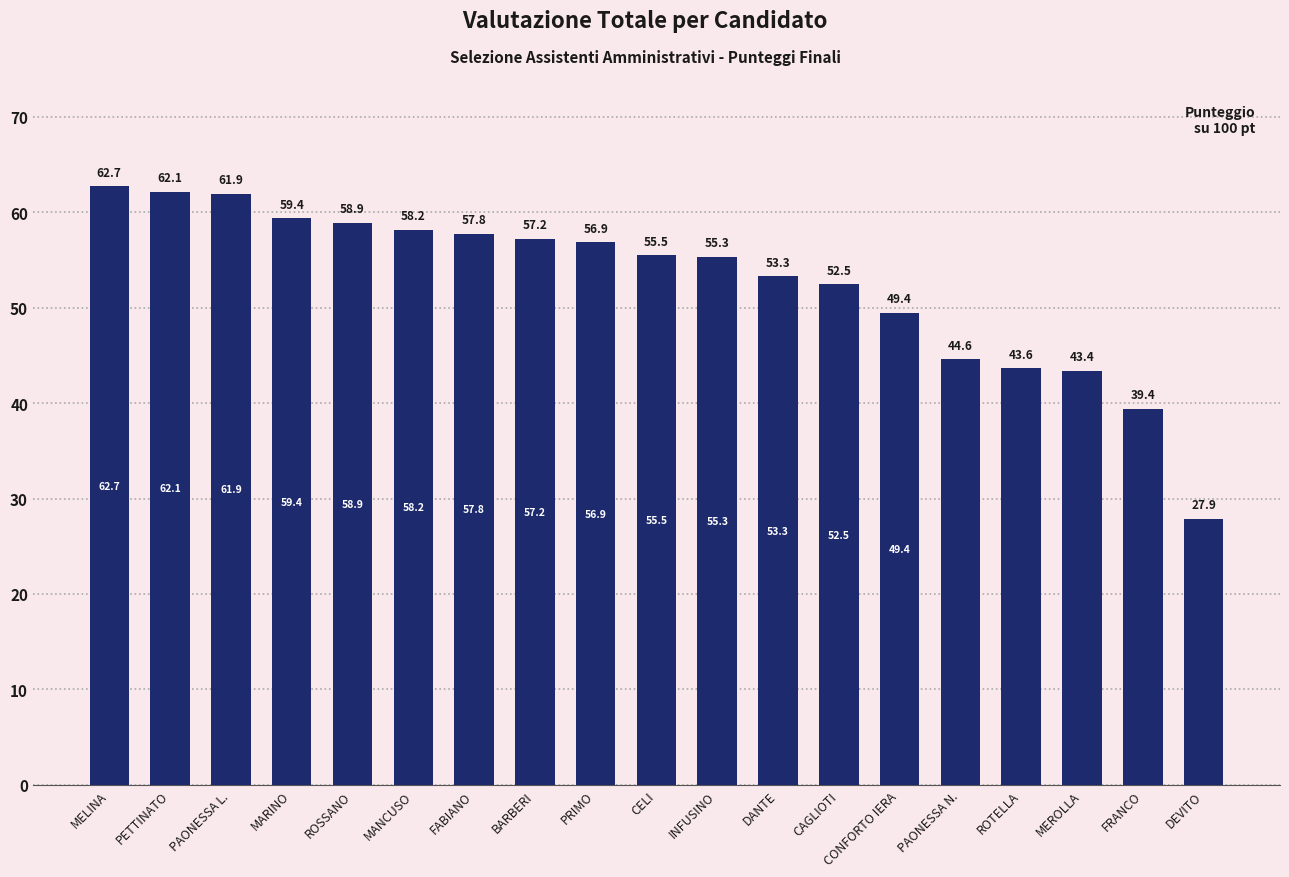

What position from the right is DANTE?

8